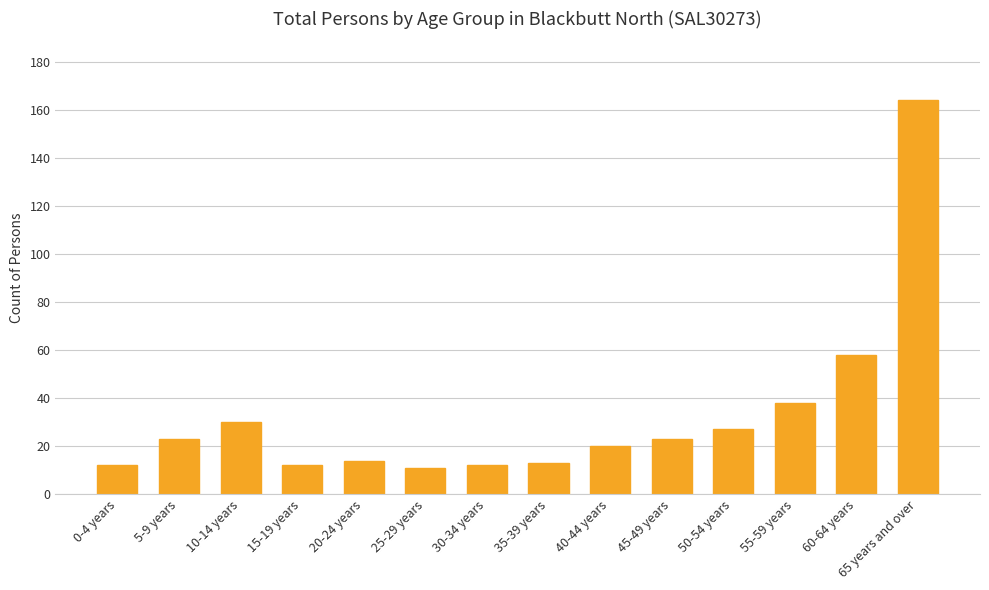

Reading left to right, list all the values displayed in this chart.

0-4 years=12	5-9 years=23	10-14 years=30	15-19 years=12	20-24 years=14	25-29 years=11	30-34 years=12	35-39 years=13	40-44 years=20	45-49 years=23	50-54 years=27	55-59 years=38	60-64 years=58	65 years and over=164